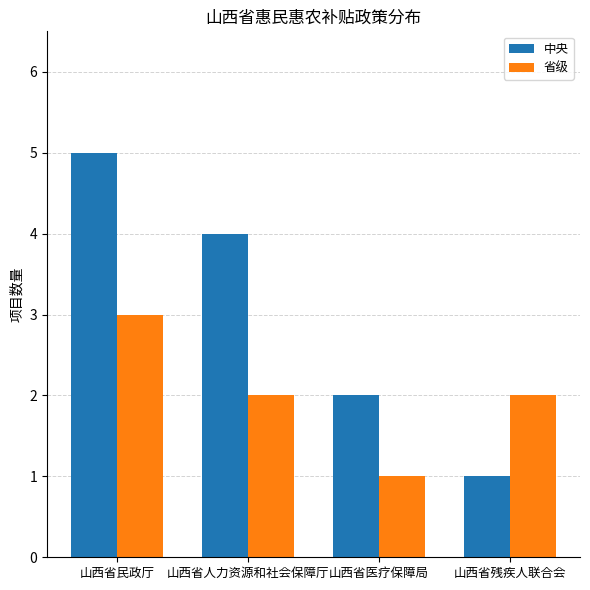

How many bars are there in each group?

2